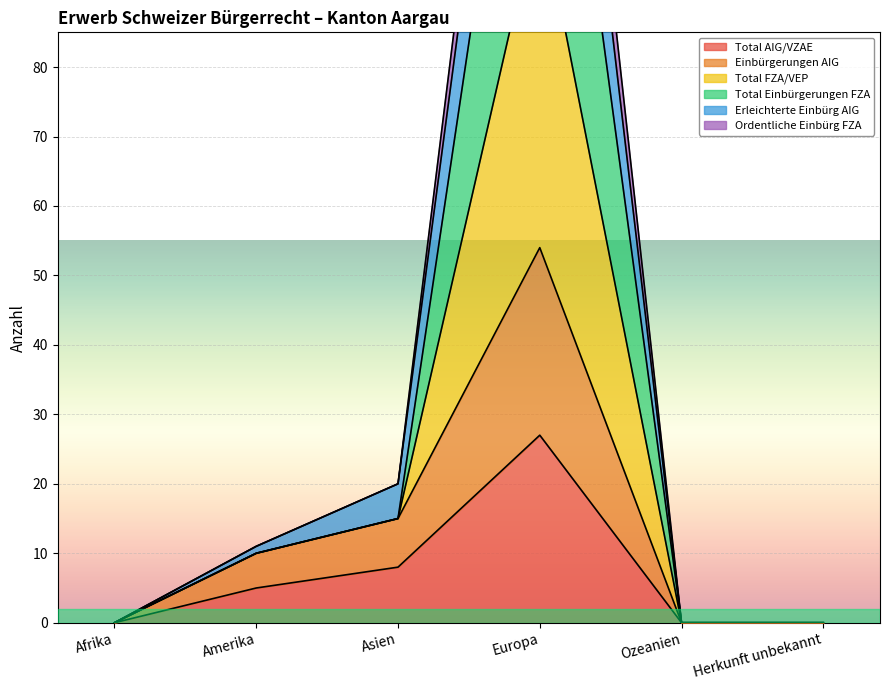

Is it true that Total AIG/VZAE equals 8 at Asien?

True